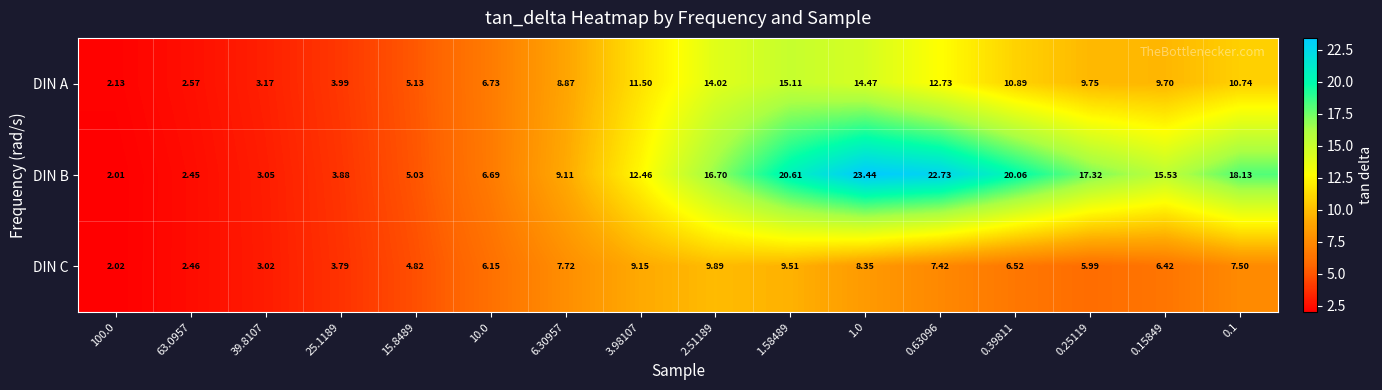

Which category has the lowest value across all series?

100.0